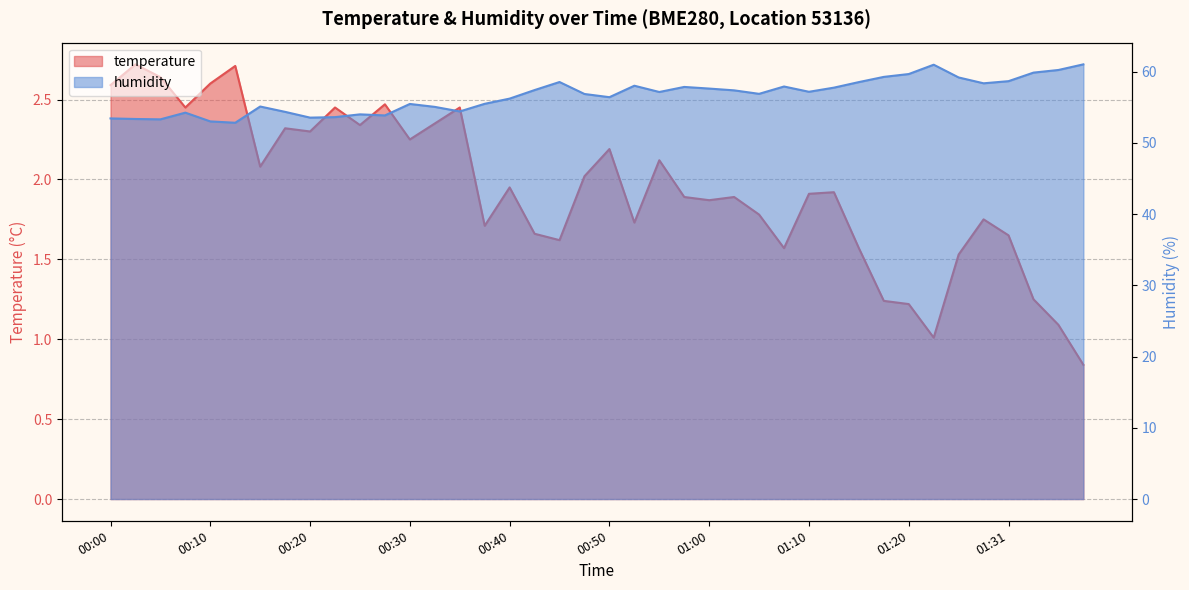

Reading left to right, transcribe all the data shown in this chart.

temperature: 00:00=2.6	00:03=2.7	00:05=2.6	00:08=2.5	00:10=2.6	00:13=2.7	00:15=2.1	00:18=2.3	00:20=2.3	00:23=2.5	00:25=2.3	00:28=2.5	00:30=2.2	00:33=2.4	00:35=2.5	00:37=1.7	00:40=1.9	00:42=1.7	00:45=1.6	00:47=2.0	00:50=2.2	00:52=1.7	00:55=2.1	00:57=1.9	01:00=1.9	01:02=1.9	01:05=1.8	01:07=1.6	01:10=1.9	01:12=1.9	01:15=1.6	01:17=1.2	01:20=1.2	01:23=1.0	01:25=1.5	01:29=1.8	01:31=1.6	01:34=1.2	01:36=1.1	01:39=0.8
humidity: 00:00=53.4	00:03=53.4	00:05=53.3	00:08=54.2	00:10=53.0	00:13=52.8	00:15=55.1	00:18=54.4	00:20=53.5	00:23=53.6	00:25=54.0	00:28=53.9	00:30=55.5	00:33=55.1	00:35=54.4	00:37=55.5	00:40=56.2	00:42=57.4	00:45=58.5	00:47=56.9	00:50=56.4	00:52=58.0	00:55=57.1	00:57=57.9	01:00=57.6	01:02=57.4	01:05=56.9	01:07=57.9	01:10=57.2	01:12=57.8	01:15=58.5	01:17=59.3	01:20=59.7	01:23=61.0	01:25=59.2	01:29=58.4	01:31=58.7	01:34=59.9	01:36=60.2	01:39=61.0